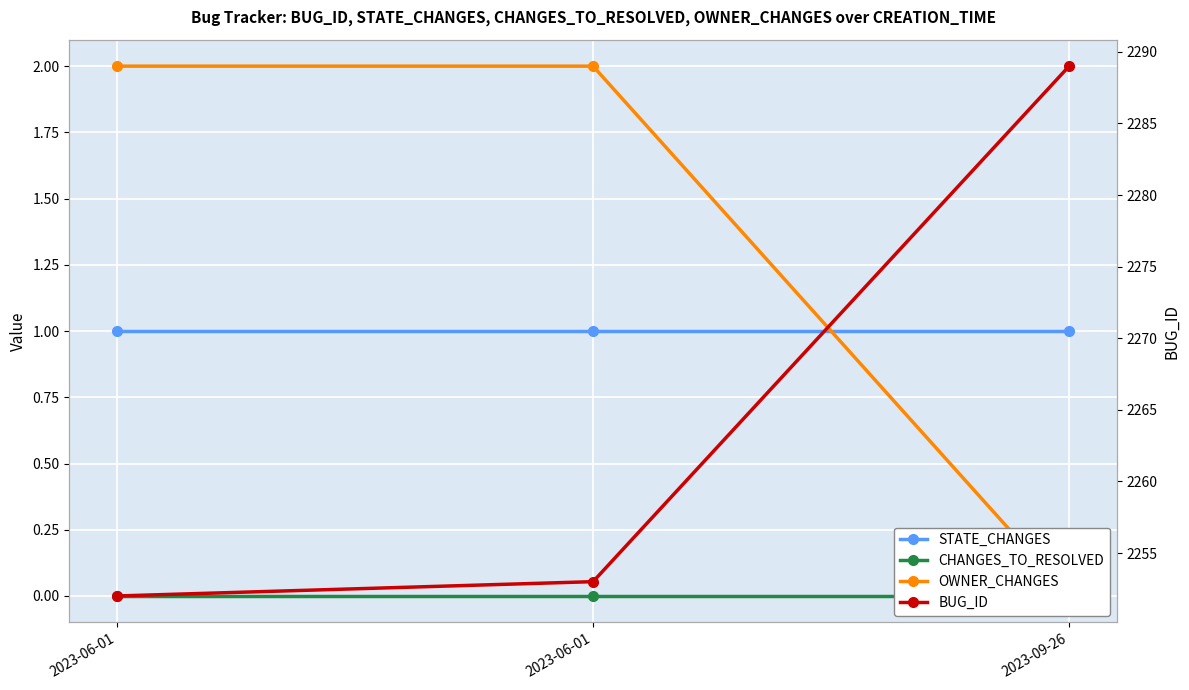

What is the approximate value of STATE_CHANGES at 2023-09-26?

1